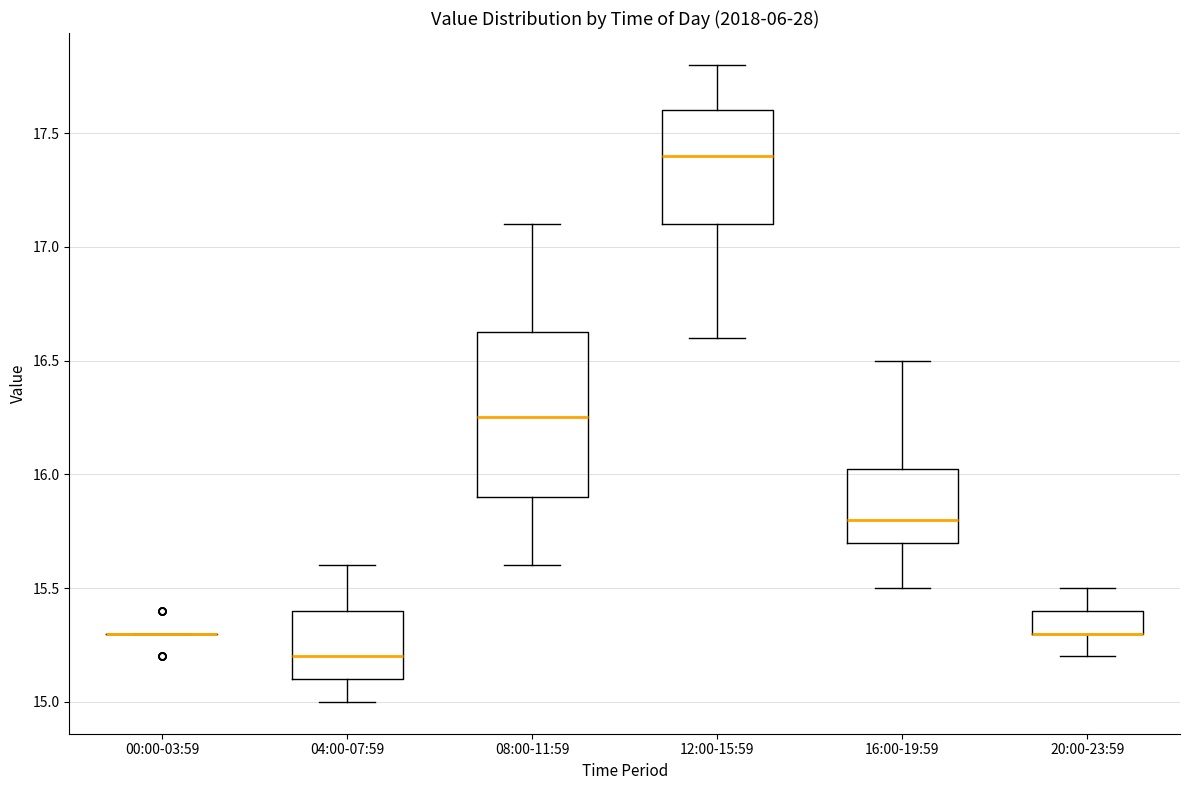

Where does the median line of the box for 08:00-11:59 sit on the y-axis? The values are not printed on the chart, so give them approximately, as read against the axis.

16.25